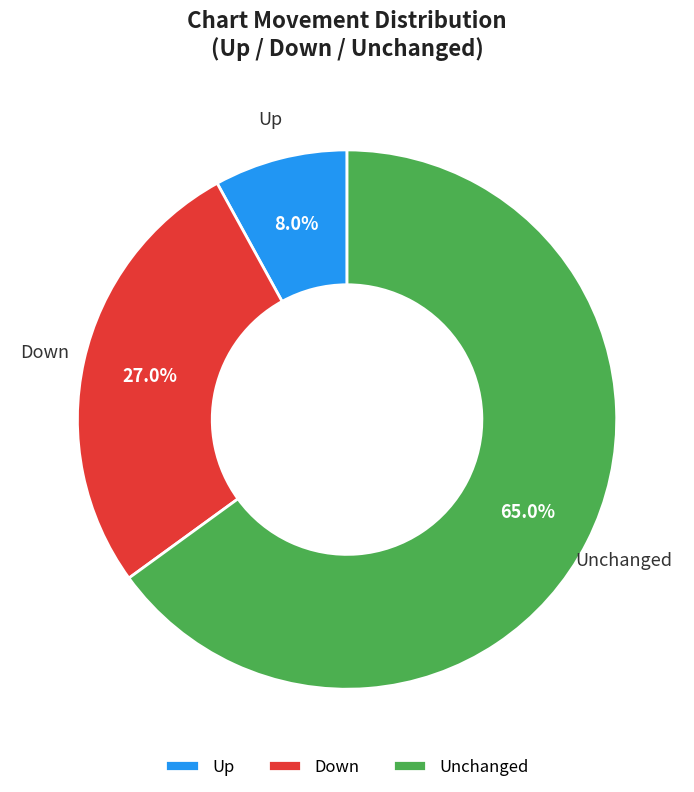

What portion of the pie excludes Unchanged?

35.0%